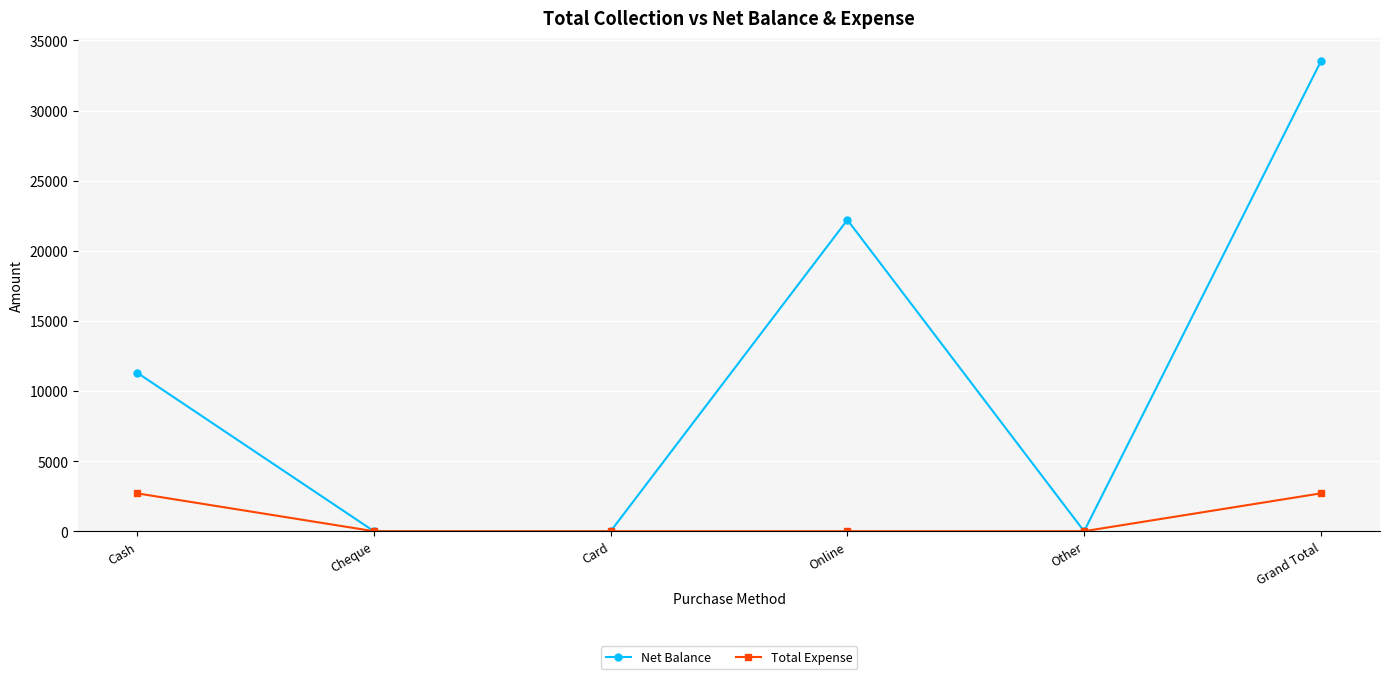

Does the chart display data point markers on the line(s)?

Yes